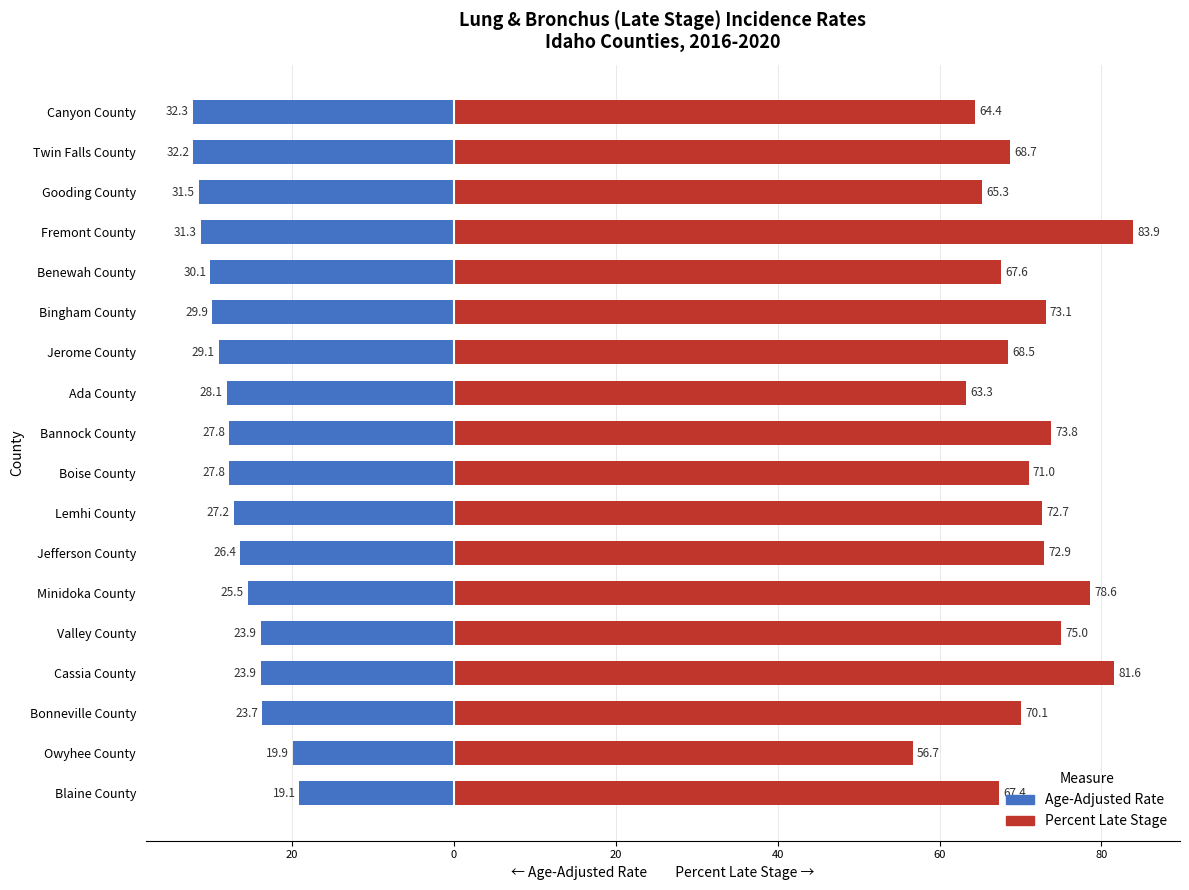

True or false: Percent Late Stage has a value of 56.7 at Owyhee County.

True